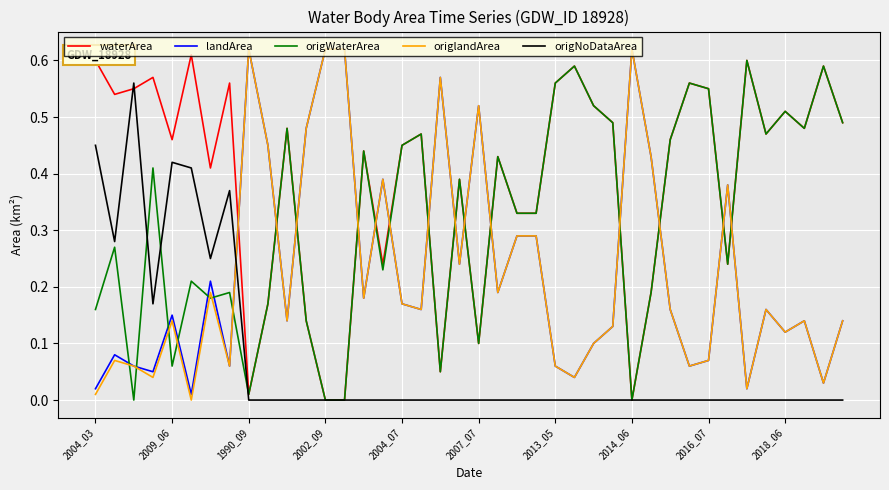

Does the chart have visible grid lines?

Yes